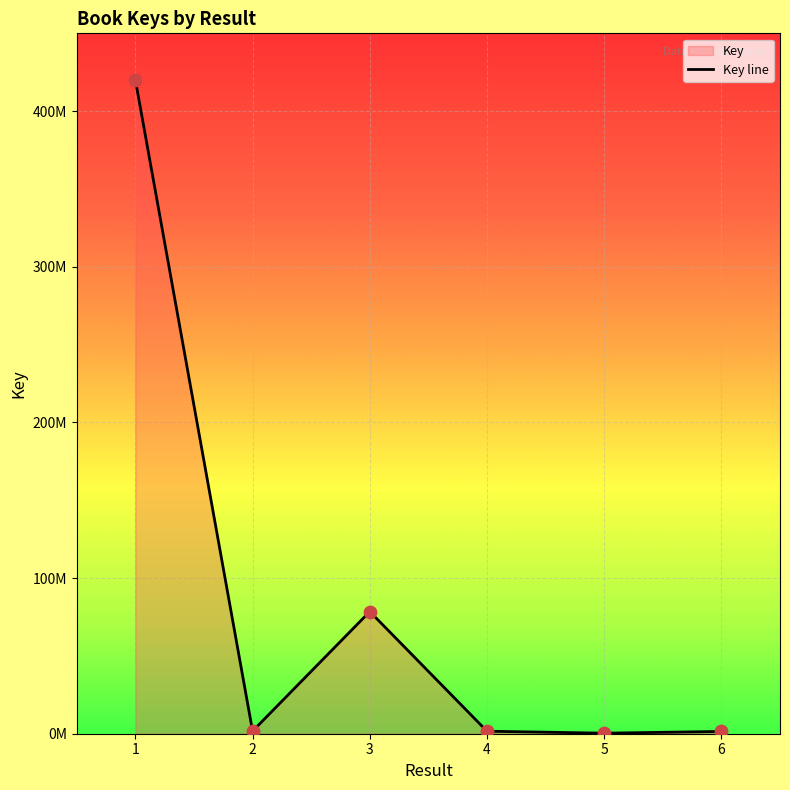

Which has a higher value, 6 or 1?

1